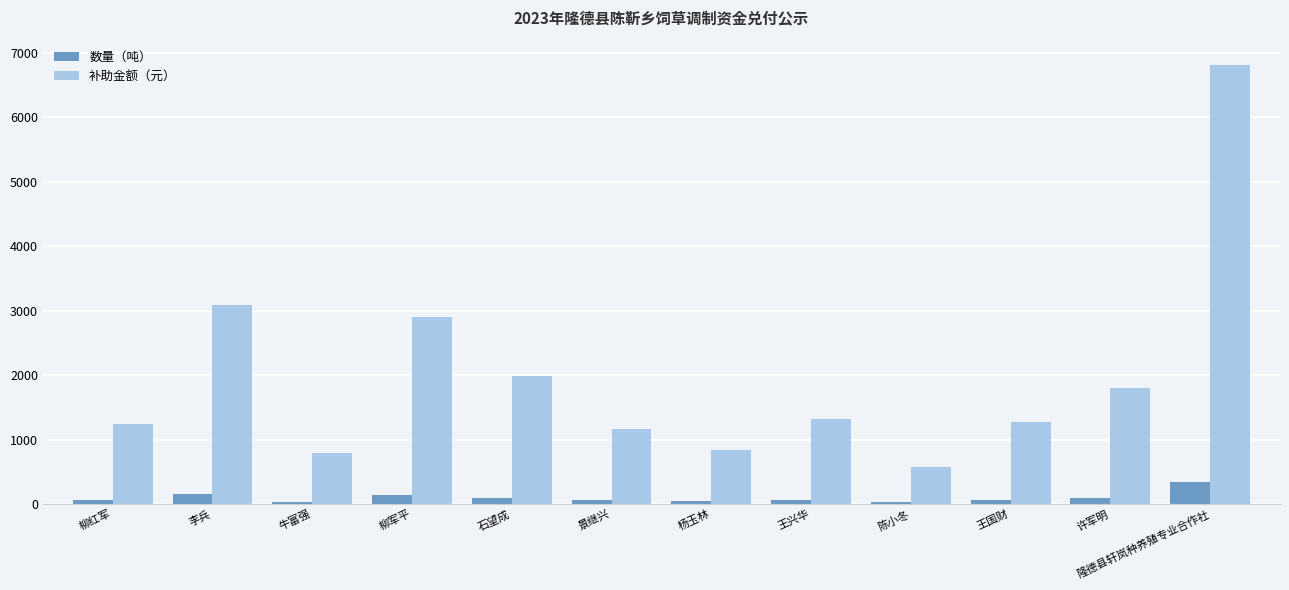

What is the difference between the maximum and second lowest values in the 数量（吨） series?

300